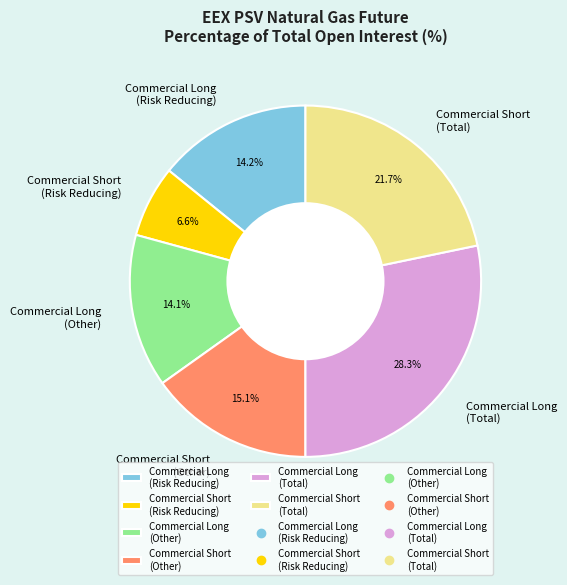

How many segments does this pie chart have?

6